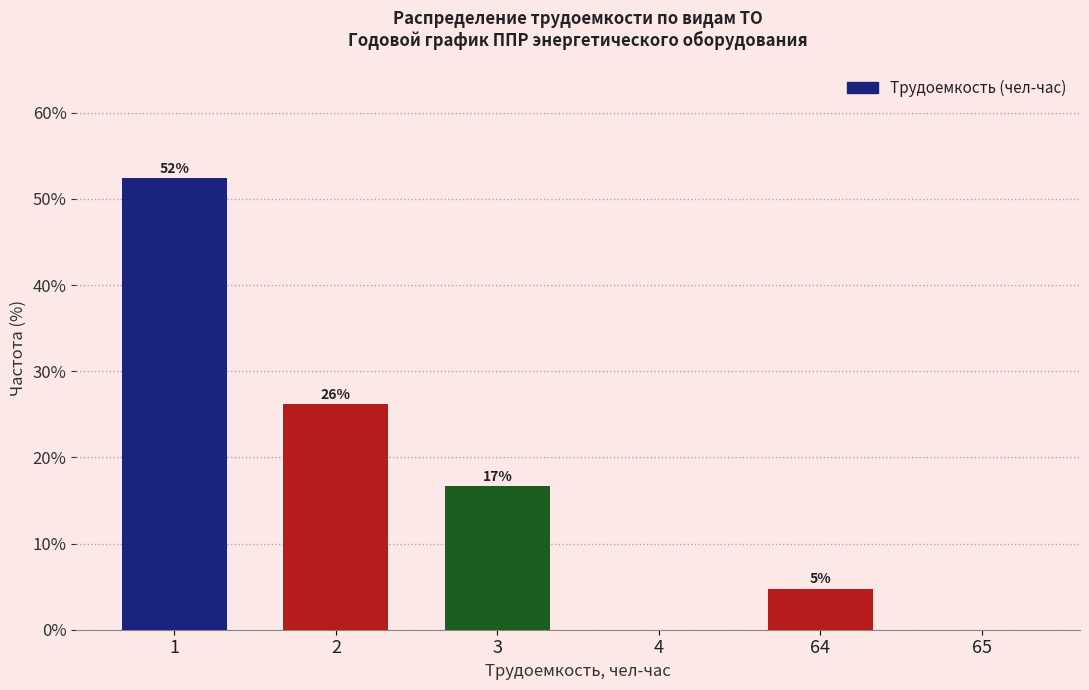

Are the bars horizontal?

No